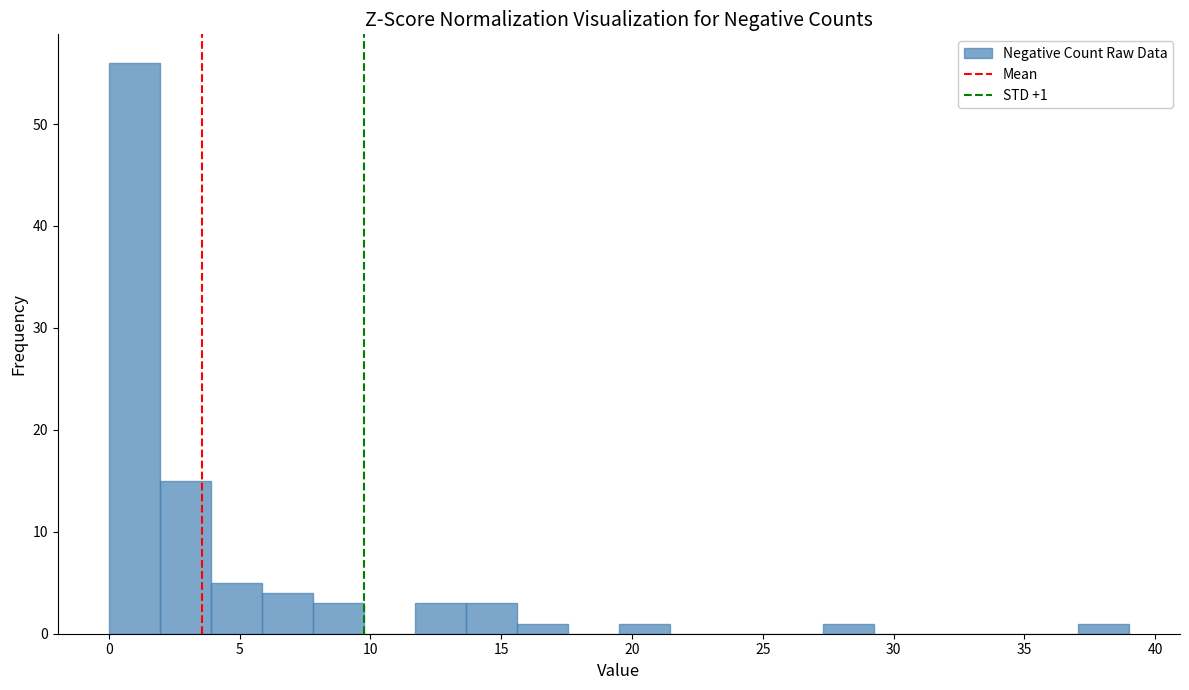

Around what value on the x-axis is the tallest bar? Give the approximate position of its centre, as read against the axis.

1.0